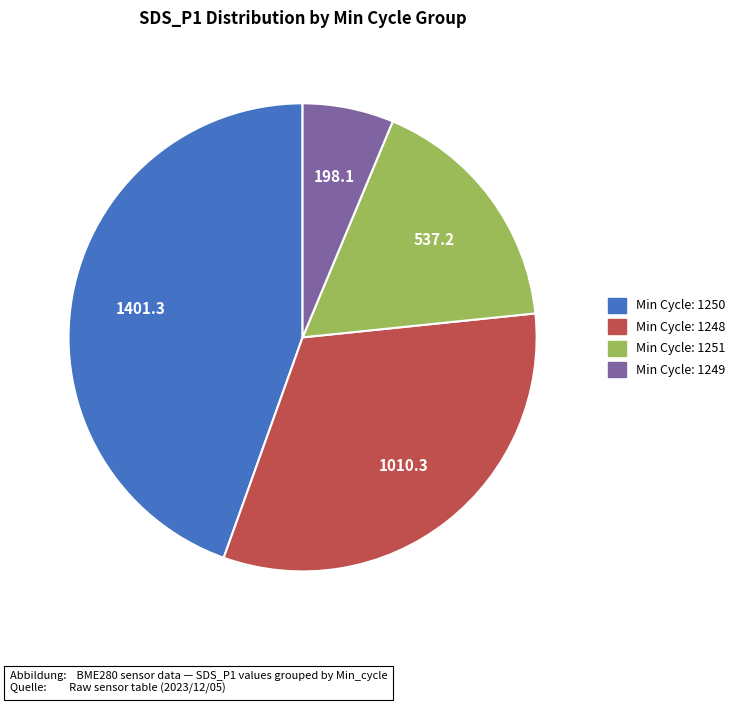

How many slices are in this pie chart?

4